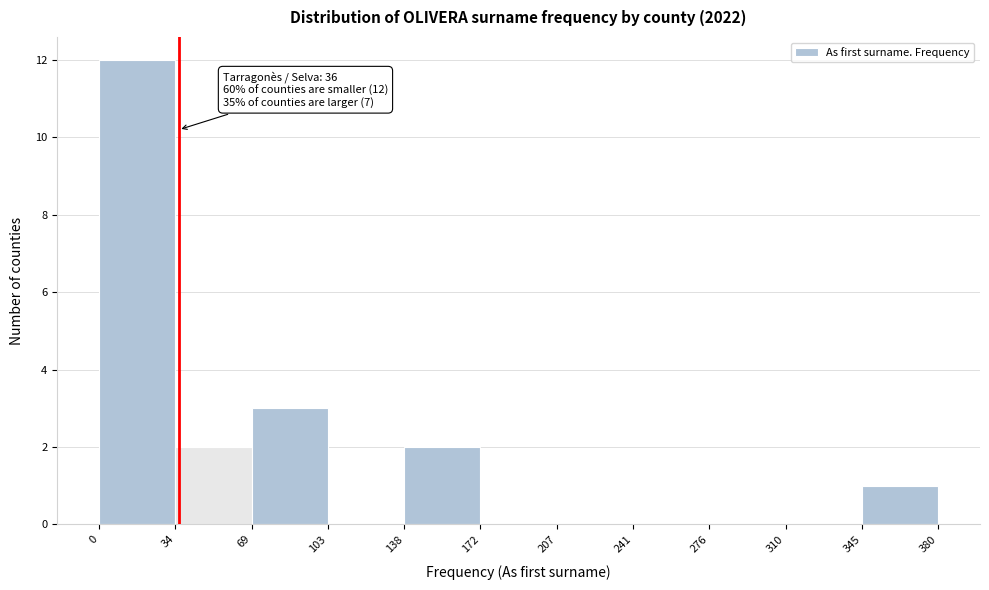

Over which range of the x-axis is the bar tallest?

0 to 34